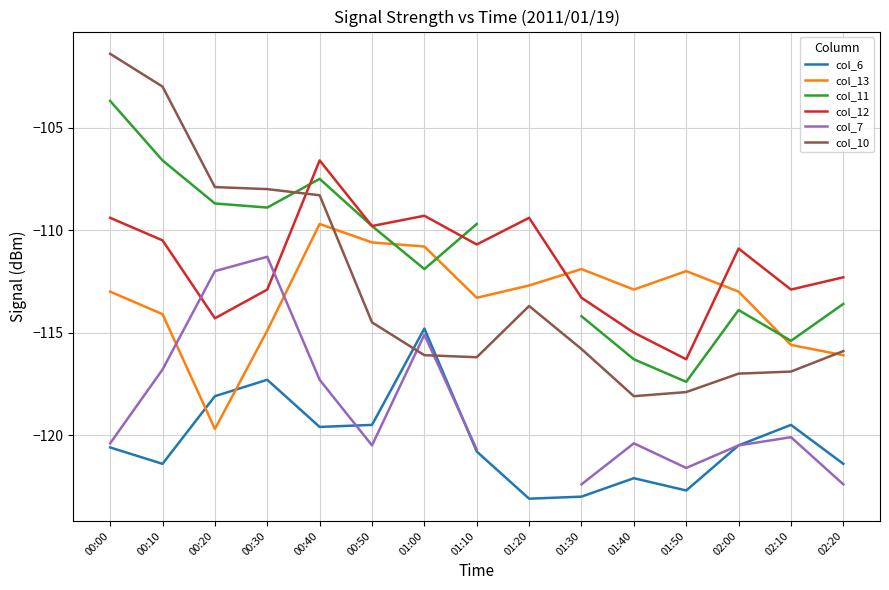

Where is col_12 nearest to the value -111?

02:00